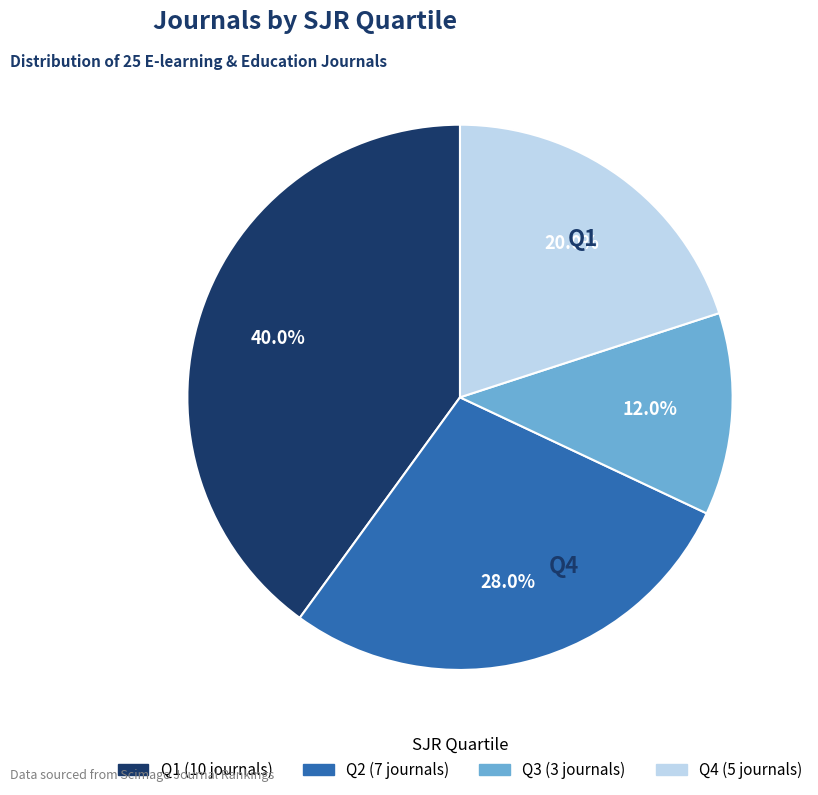

How many segments does this pie chart have?

4